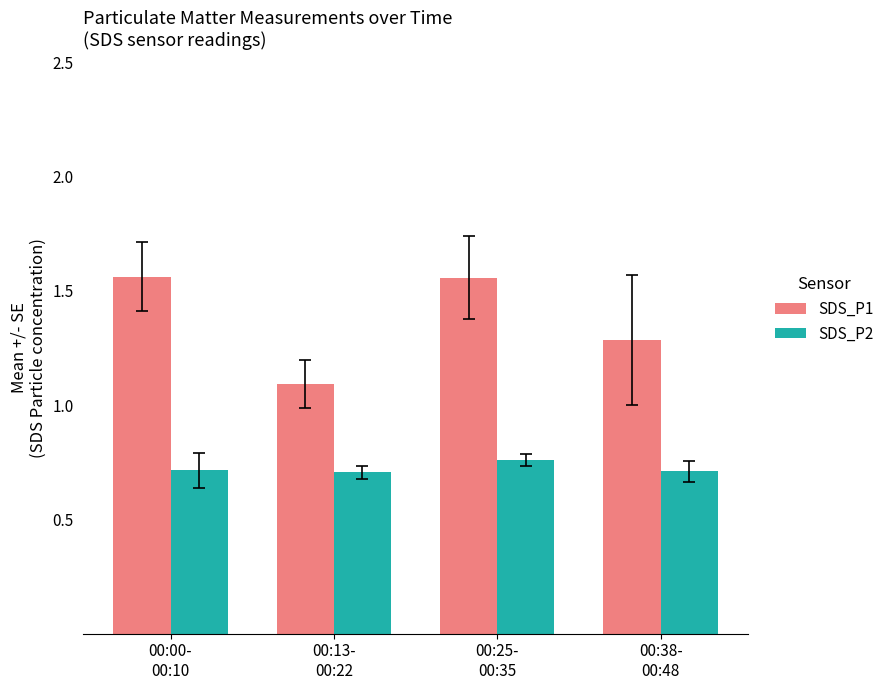

True or false: SDS_P2 has a value of 0.7 at 00:00-
00:10.

True